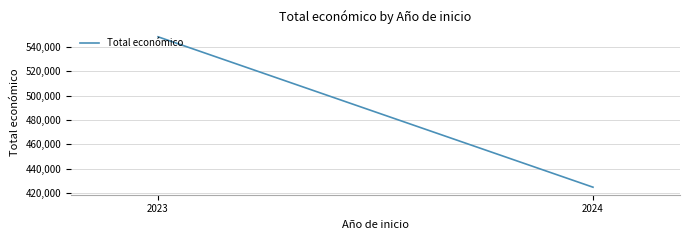

Count the values in the range 424720 to 548516.

2